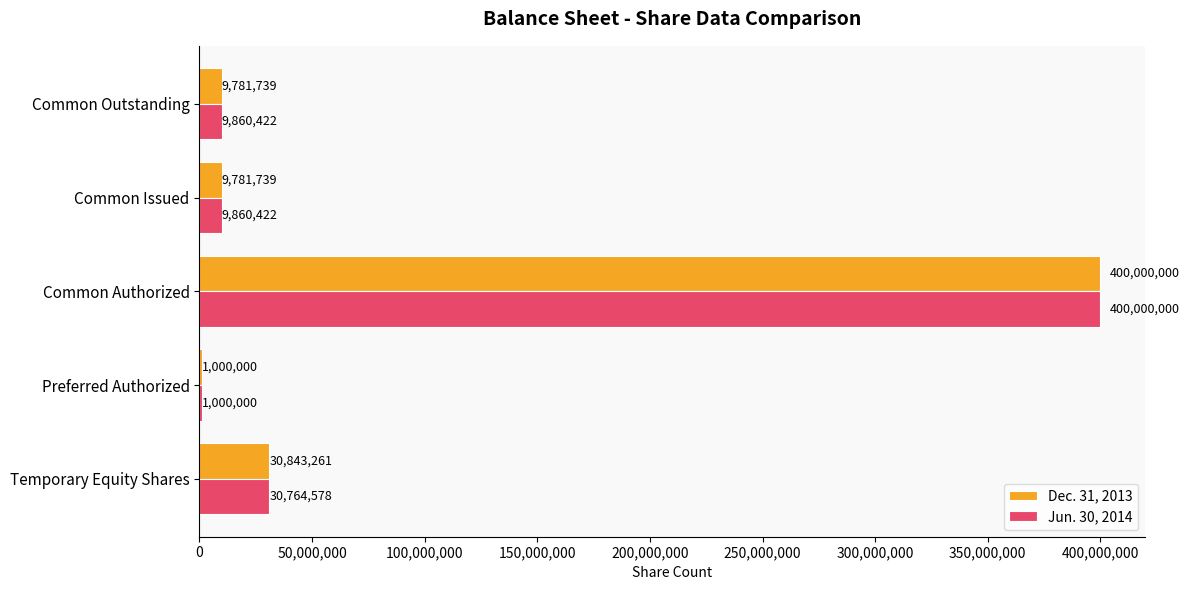

True or false: Dec. 31, 2013 has a value of 9781739 at Common Outstanding.

True